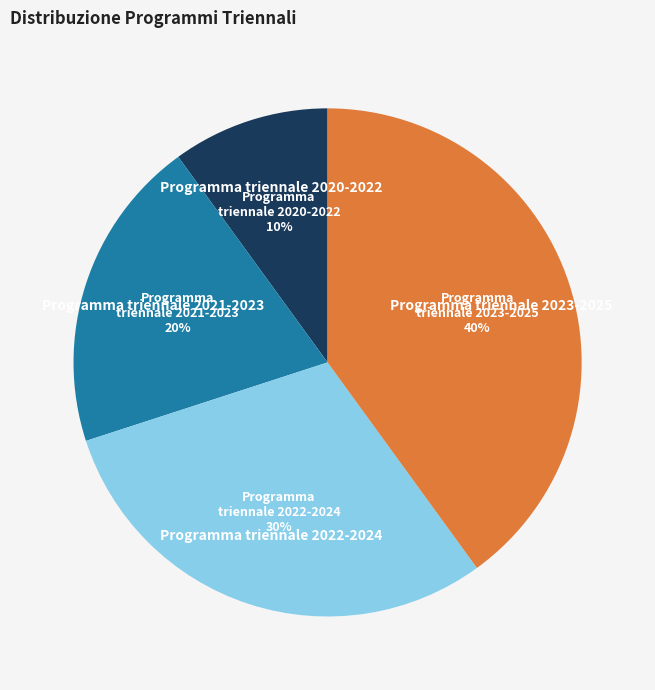

Is there a majority slice in this chart?

No